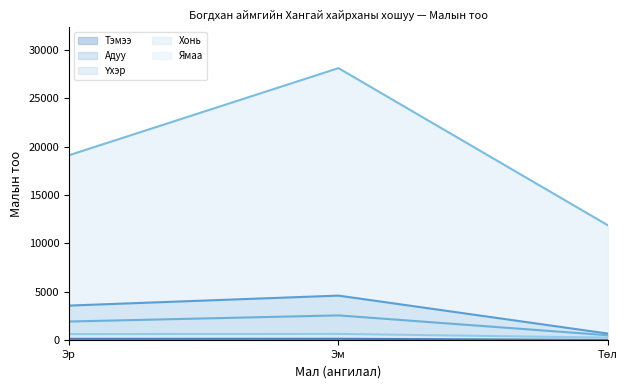

At which label does Хонь (лайн) first exceed 19115?

Эм